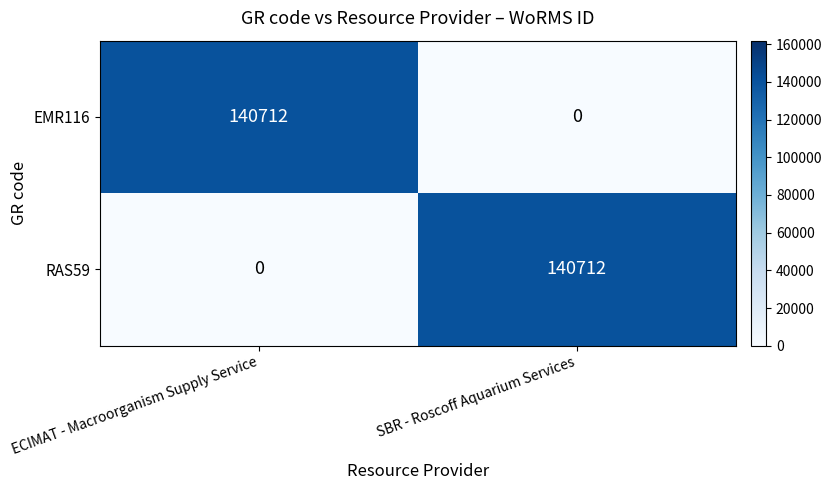

What is the sum of the EMR116 values at ECIMAT - Macroorganism Supply Service and SBR - Roscoff Aquarium Services?

140712